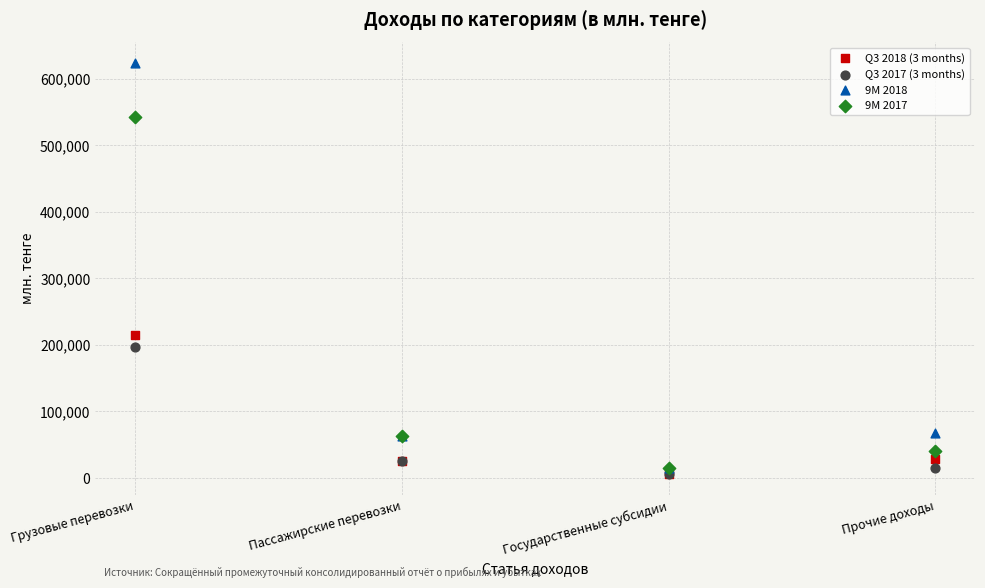

Which series has the largest Y range (max minus min)?

9M 2018